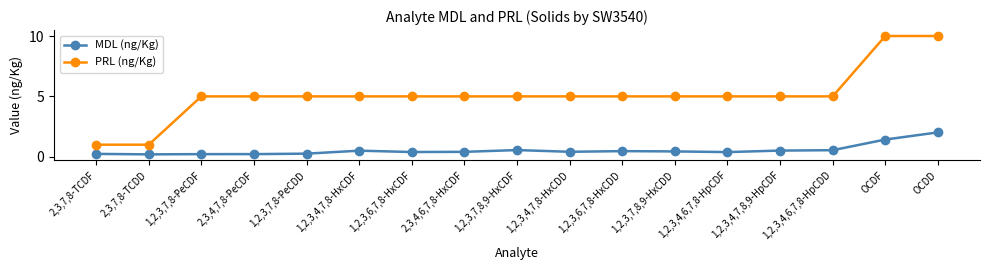

True or false: MDL (ng/Kg) and PRL (ng/Kg) cross at least once.

False